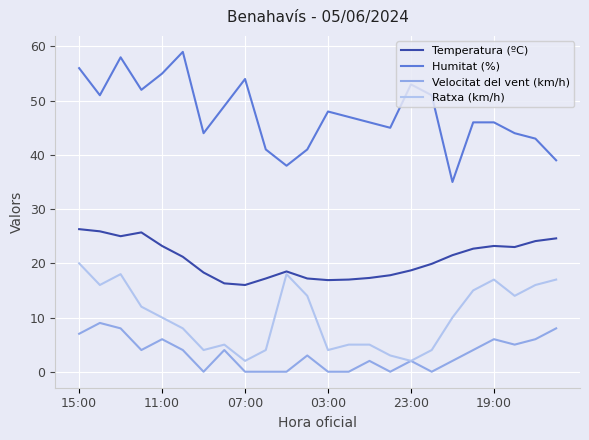

True or false: Humitat (%) and Ratxa (km/h) cross at least once.

False